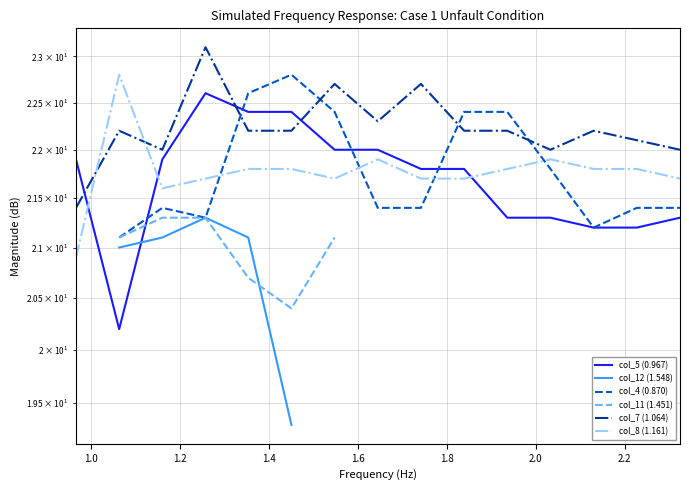

Which series changed the most between 1.4 and 1.6?

col_4 (0.870)